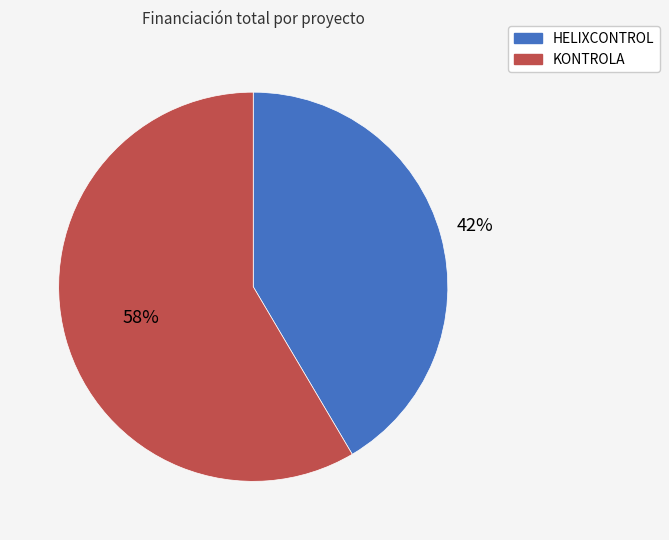

True or false: KONTROLA accounts for 58% of the total.

True